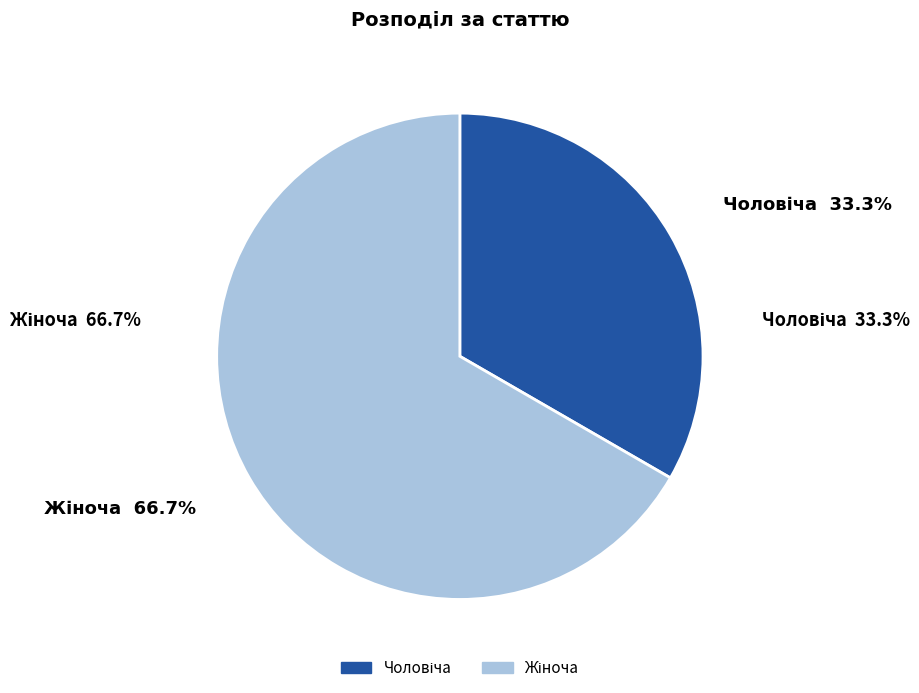

Does any single category account for the majority?

Yes